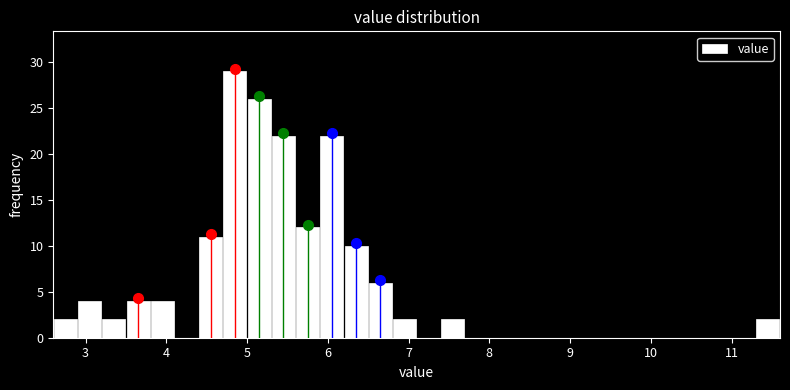

Around what value on the x-axis is the tallest bar? Give the approximate position of its centre, as read against the axis.

4.9